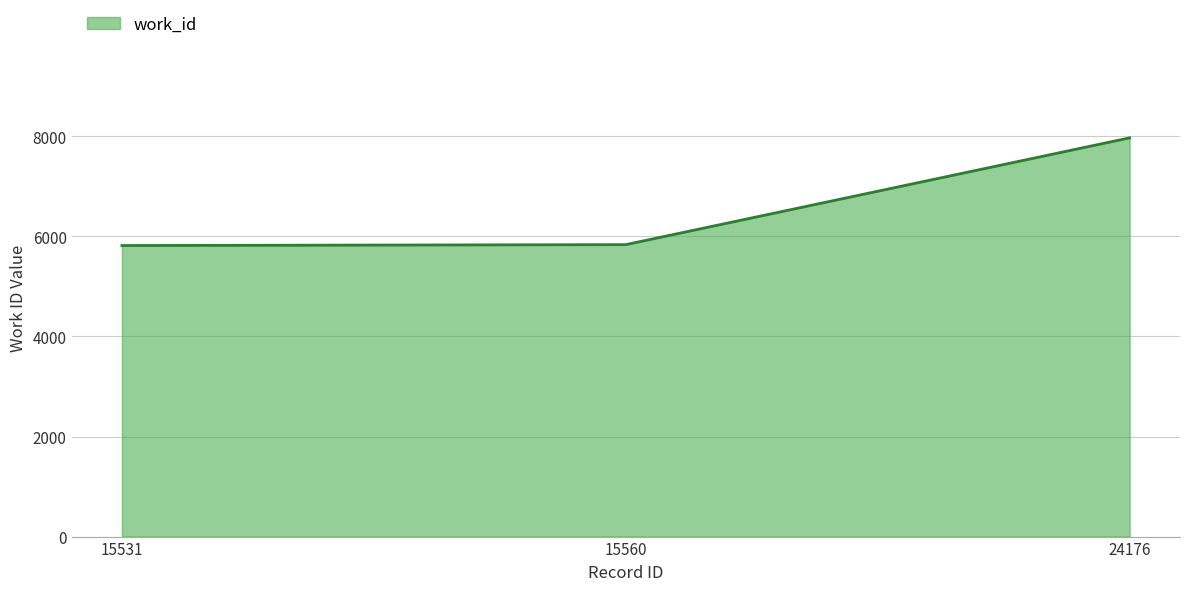

How many lines are shown in the chart?

1